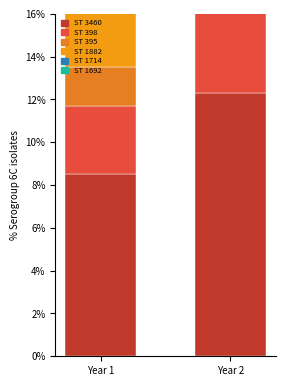

Does the chart contain any negative values?

No